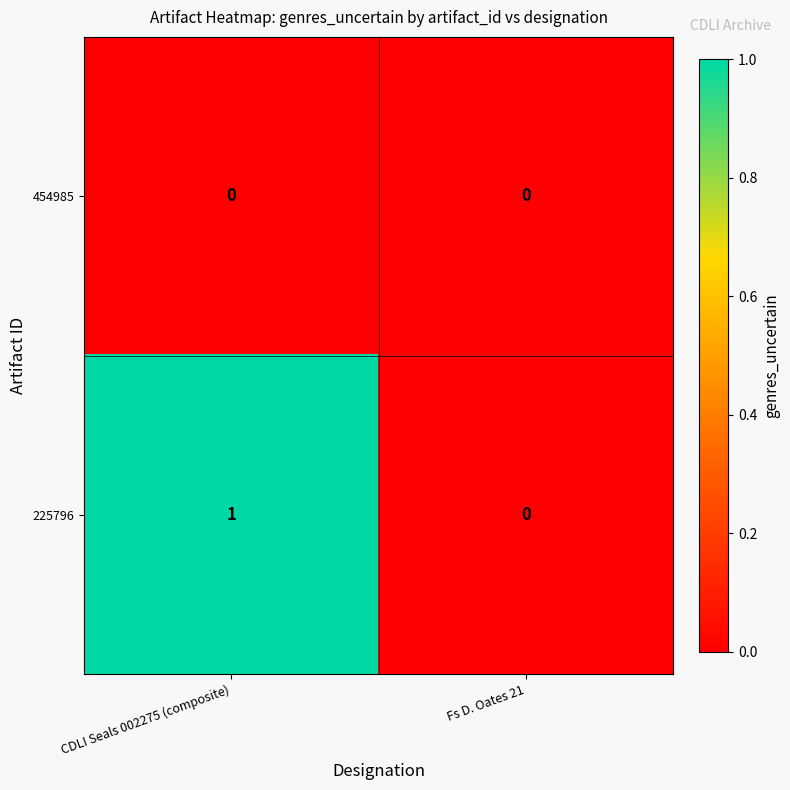

At CDLI Seals 002275 (composite), list the series in order from largest to smallest.

225796, 454985